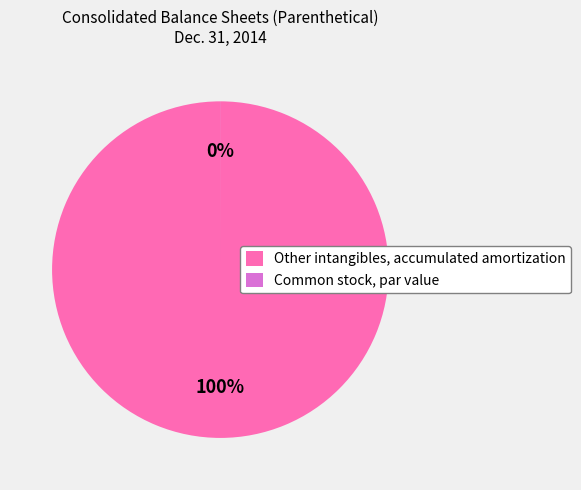

Do Common stock, par value and Other intangibles, accumulated amortization together represent more than half of the pie?

Yes